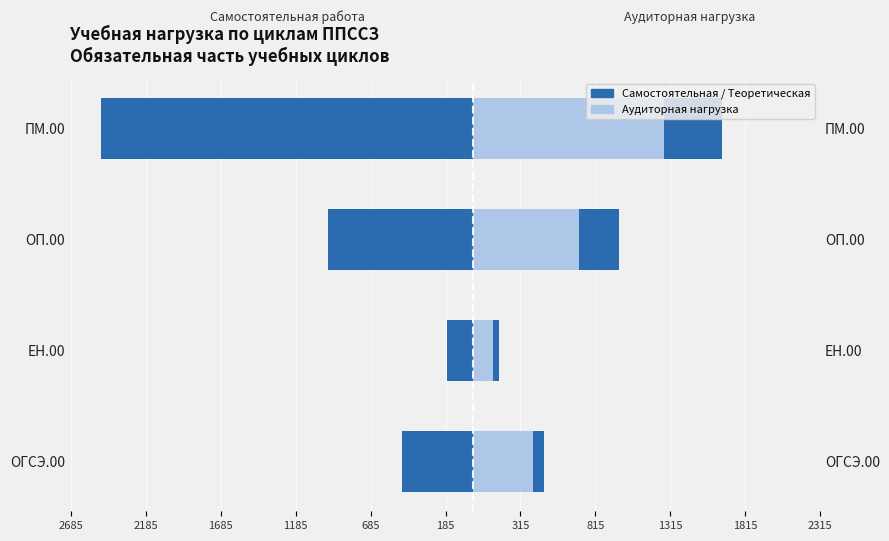

What is the difference between the maximum and minimum values in the Аудиторная нагрузка series?

1147